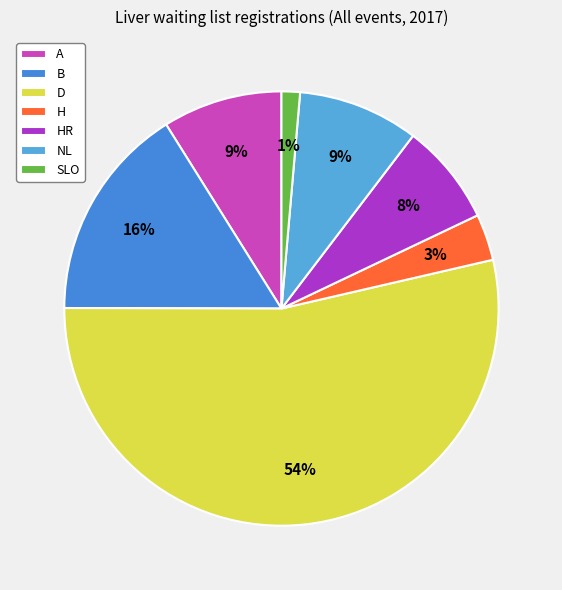

Rank the categories by value from lowest to highest.

SLO, H, HR, A, NL, B, D